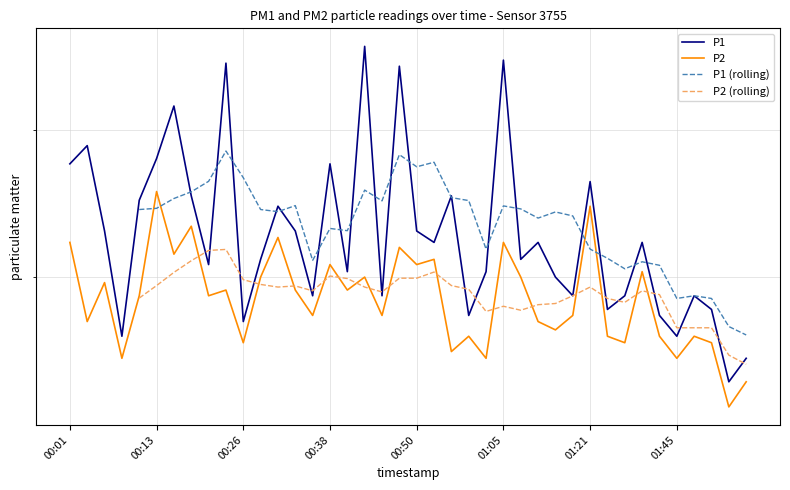

Where is the first local maximum for P2?

00:06